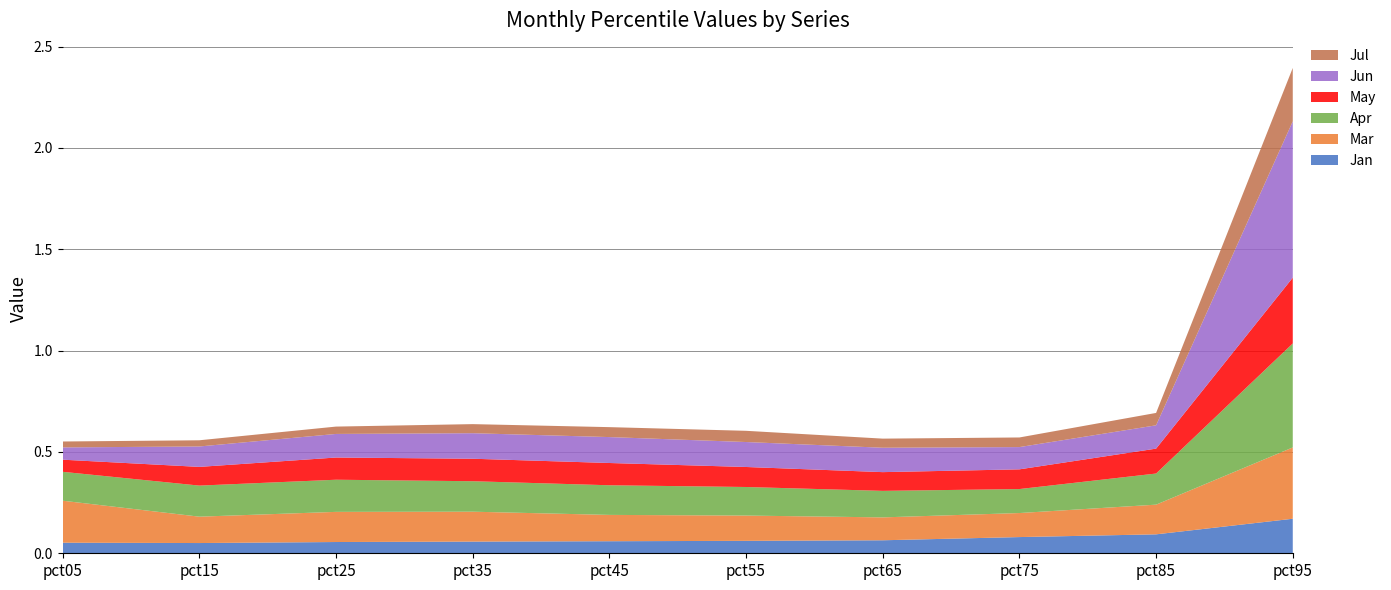

Reading right to left, list all the values displayed in this chart.

Jan: pct95=0.2	pct85=0.1	pct75=0.1	pct65=0.1	pct55=0.1	pct45=0.1	pct35=0.1	pct25=0.1	pct15=0.1	pct05=0.1
Mar: pct95=0.4	pct85=0.1	pct75=0.1	pct65=0.1	pct55=0.1	pct45=0.1	pct35=0.1	pct25=0.1	pct15=0.1	pct05=0.2
Apr: pct95=0.5	pct85=0.2	pct75=0.1	pct65=0.1	pct55=0.1	pct45=0.1	pct35=0.2	pct25=0.2	pct15=0.2	pct05=0.1
May: pct95=0.3	pct85=0.1	pct75=0.1	pct65=0.1	pct55=0.1	pct45=0.1	pct35=0.1	pct25=0.1	pct15=0.1	pct05=0.1
Jun: pct95=0.8	pct85=0.1	pct75=0.1	pct65=0.1	pct55=0.1	pct45=0.1	pct35=0.1	pct25=0.1	pct15=0.1	pct05=0.1
Jul: pct95=0.3	pct85=0.1	pct75=0.0	pct65=0.0	pct55=0.1	pct45=0.0	pct35=0.0	pct25=0.0	pct15=0.0	pct05=0.0